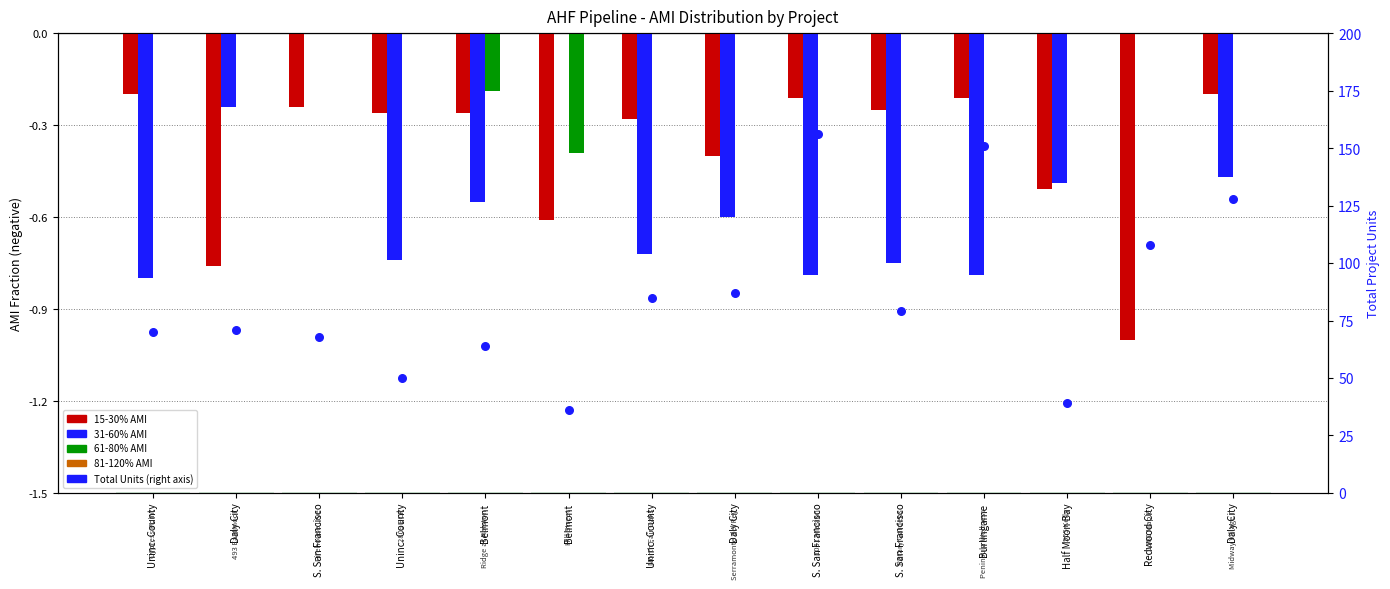

Is the value of Total Units at Daly City greater than the value of 61-80% AMI at Daly City?

Yes